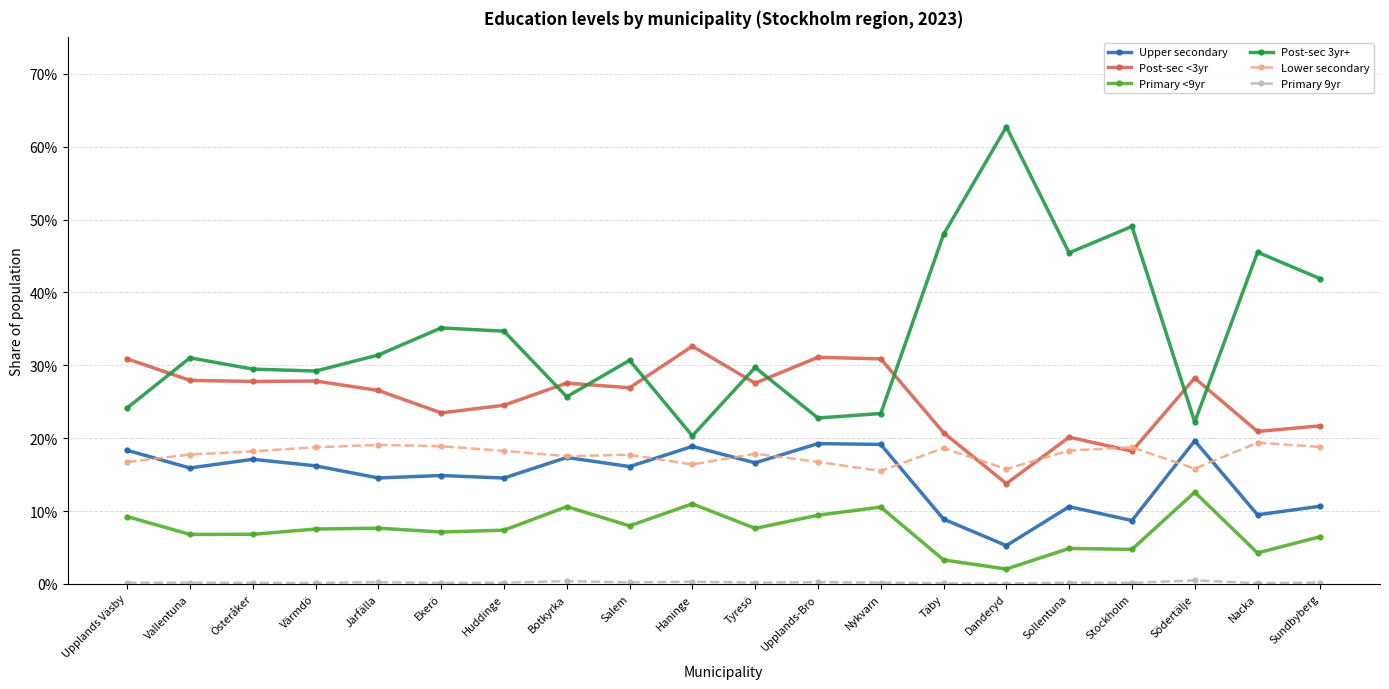

Is this an area chart (filled region under the line)?

No